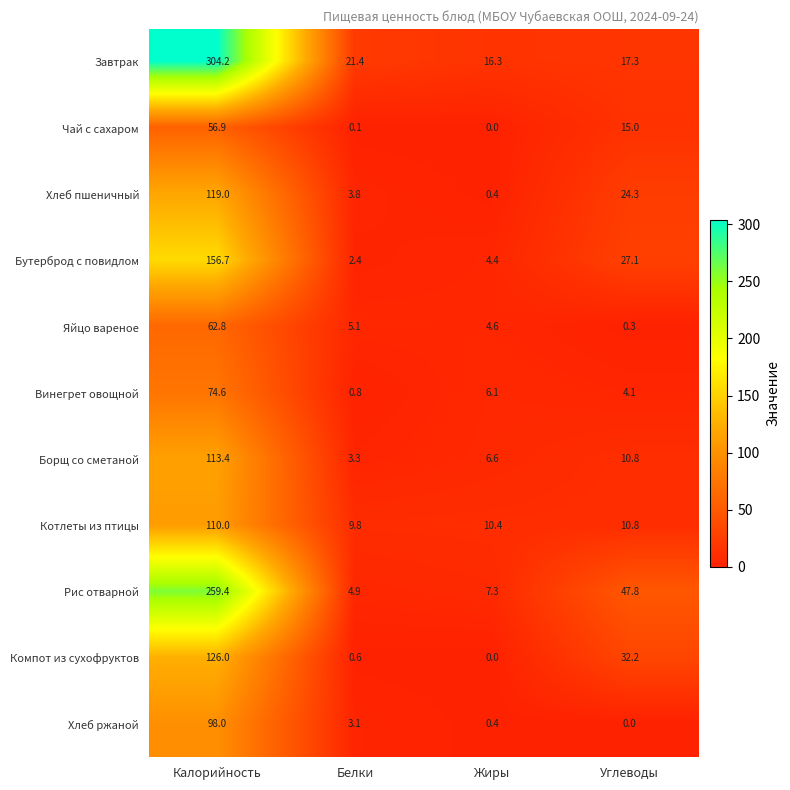

What is the difference between the second highest and minimum values in the Котлеты из птицы series?

1.0